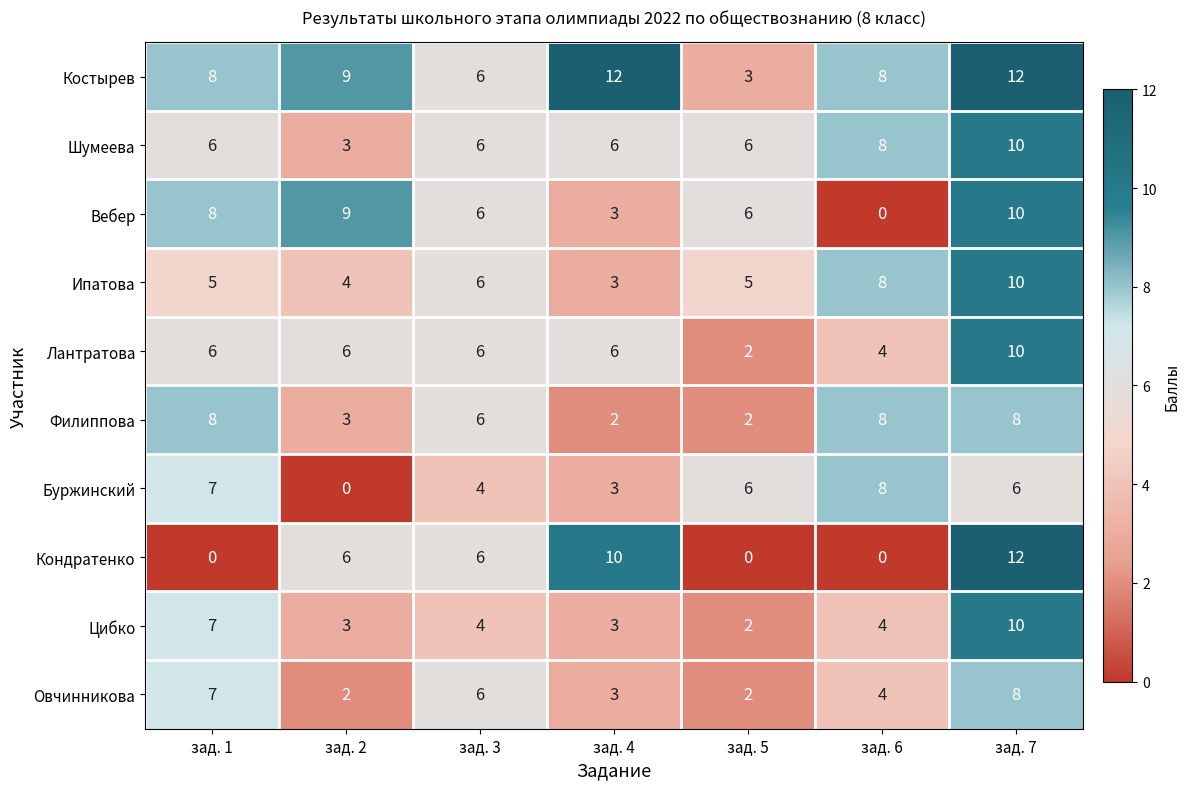

The value of Овчинникова at зад. 4 is 3. True or false?

True